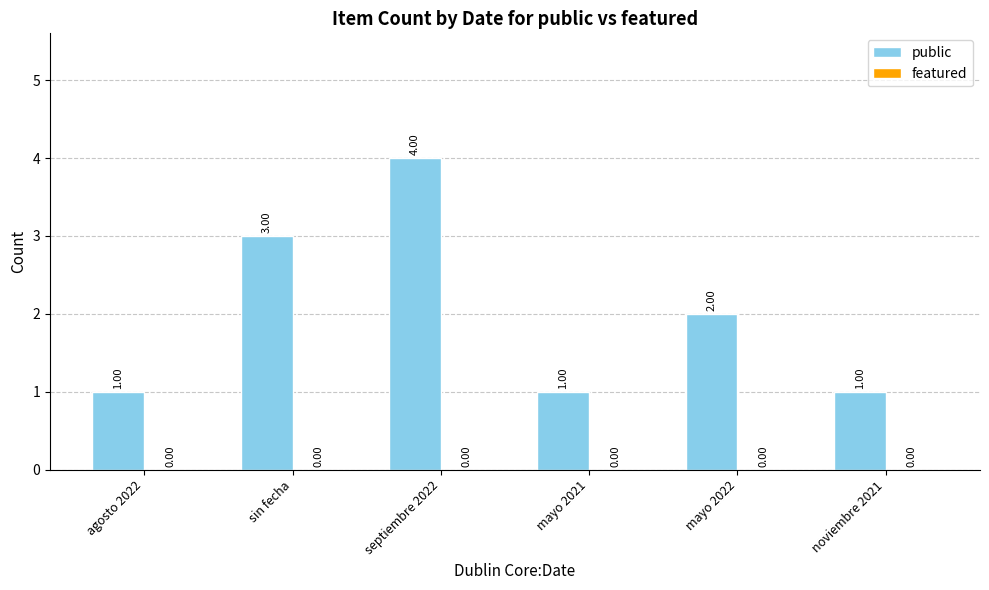

What is the change in value from agosto 2022 to mayo 2022?

+1